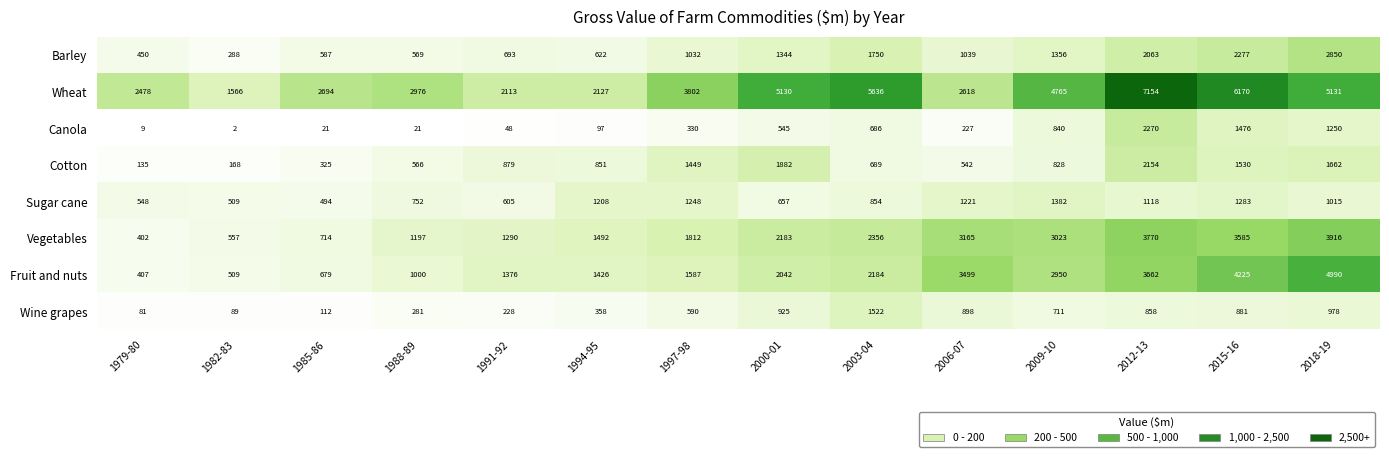

Rank the series at 1988-89 from highest to lowest value.

Wheat, Vegetables, Fruit and nuts, Sugar cane, Barley, Cotton, Wine grapes, Canola